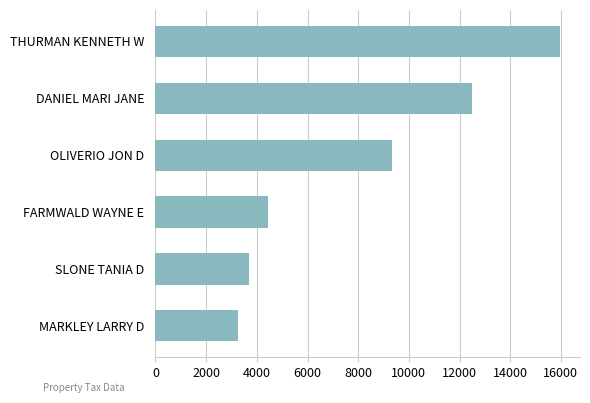

What is the label of the 5th bar from the bottom?

DANIEL MARI JANE